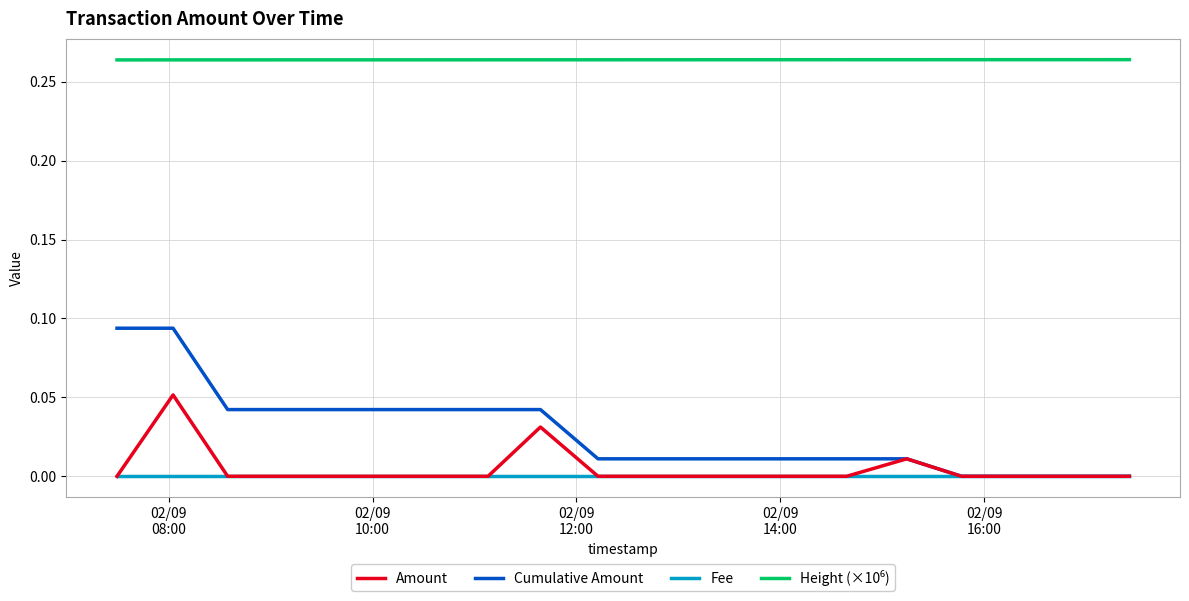

Which series has the largest range (max minus min)?

Cumulative Amount